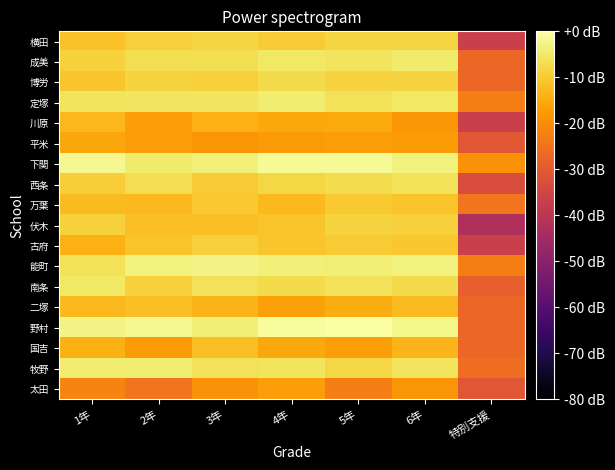

Rank the series at 4年 from lowest to highest value.

平米, 太田, 二塚, 川原, 国吉, 万葉, 伏木, 古府, 横田, 西条, 博労, 南条, 牧野, 成美, 定塚, 能町, 下関, 野村